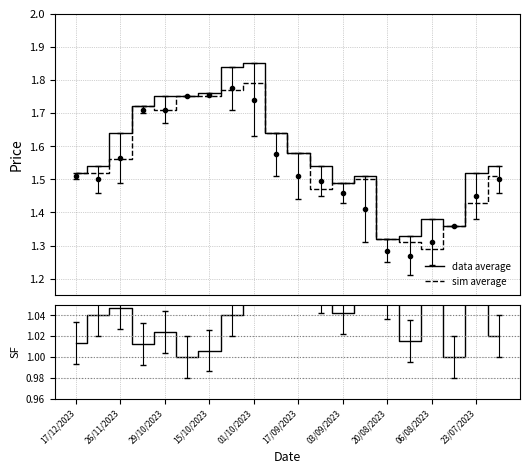

What is the maximum value shown in the chart?

1.9